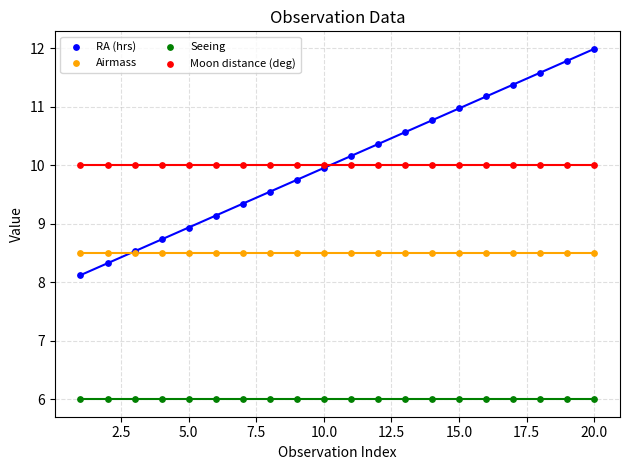

Which series contains the lowest Y value?

Seeing